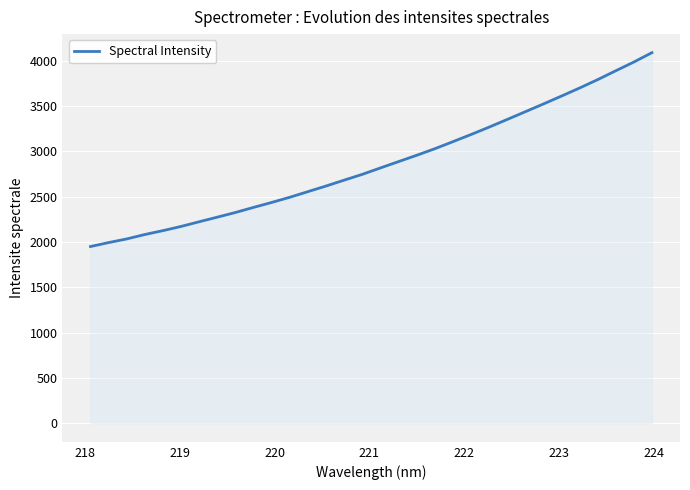

What is the smallest value displayed?

1950.2